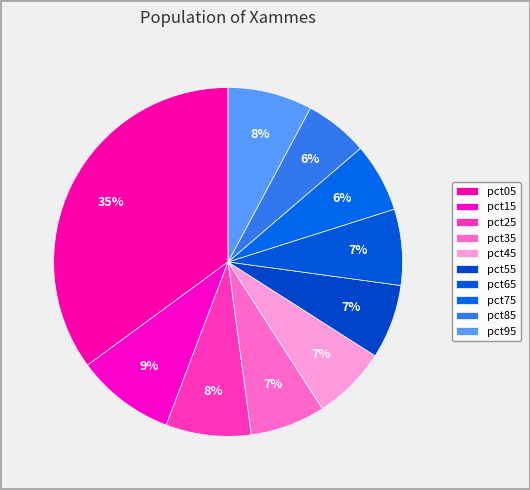

Combined, do pct05 and pct95 account for over 50%?

No